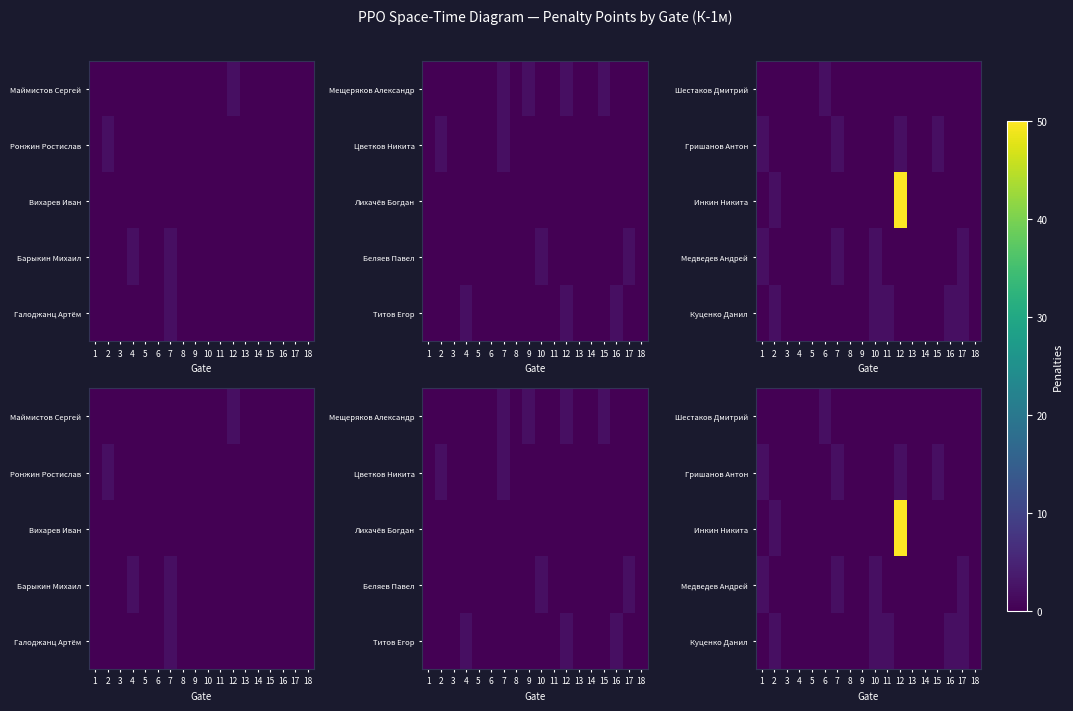

Is it true that Медведев Андрей equals 1 at 15?

False